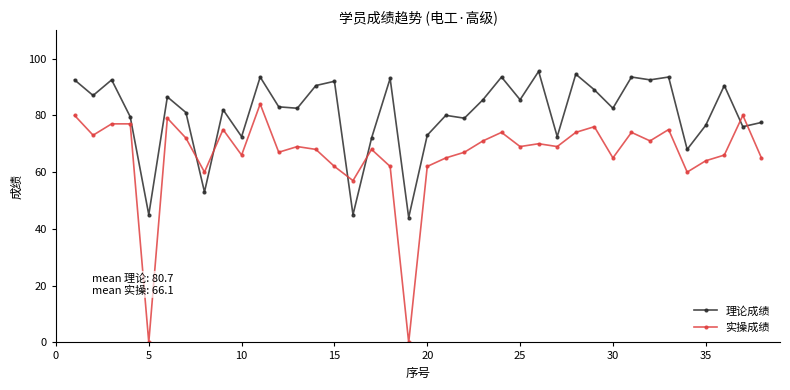

True or false: 实操成绩 and 理论成绩 intersect in this chart.

True